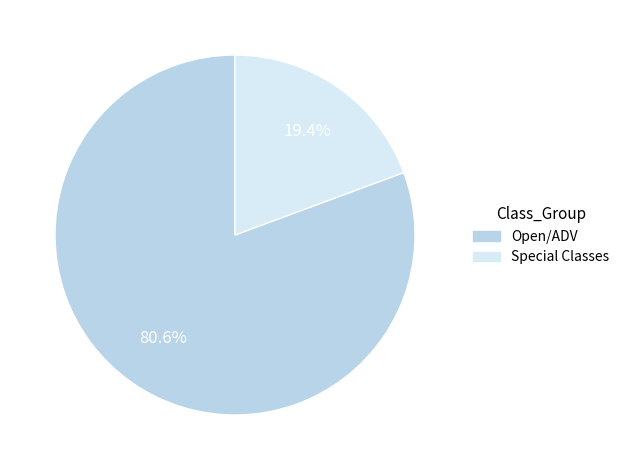

What is the ratio of the value at Open/ADV to the value at Special Classes?

4.2